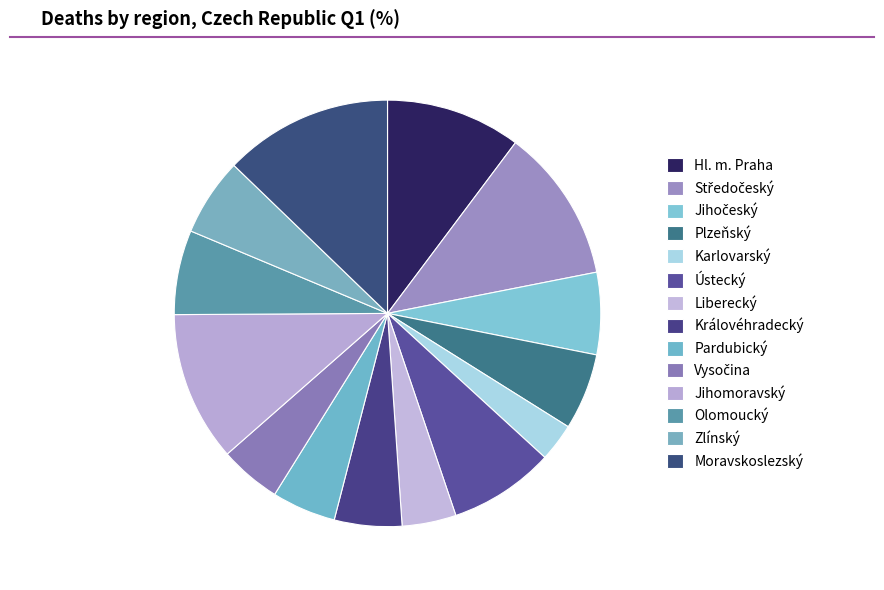

Does any single category account for the majority?

No